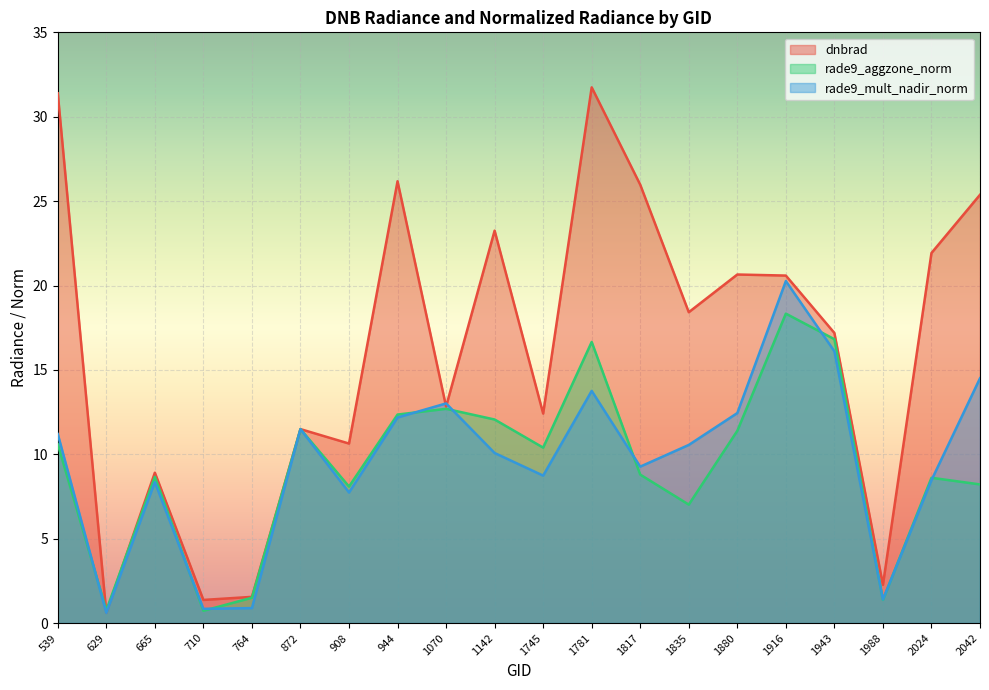

Is the value of rade9_mult_nadir_norm at 1817 greater than the value of rade9_aggzone_norm at 629?

Yes